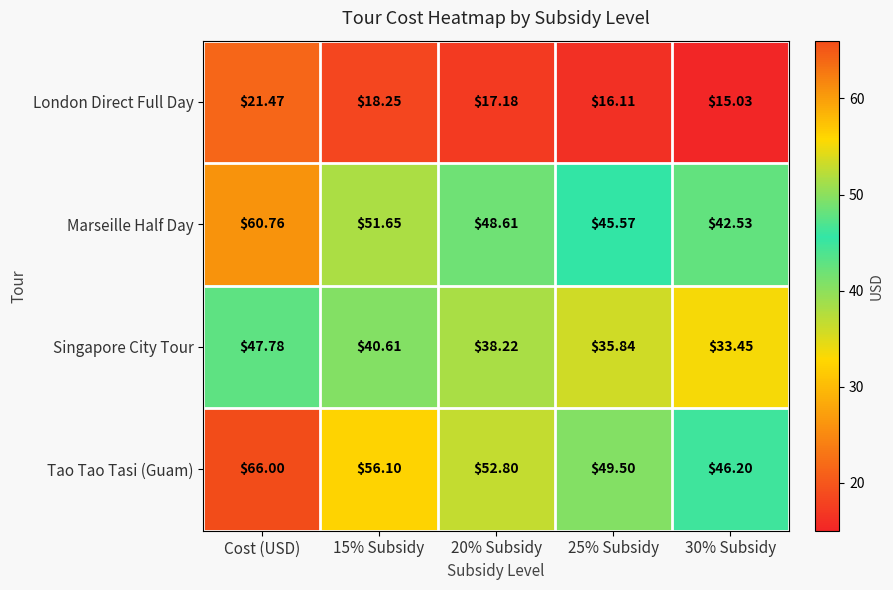

Which series has the largest range (max minus min)?

Tao Tao Tasi (Guam)